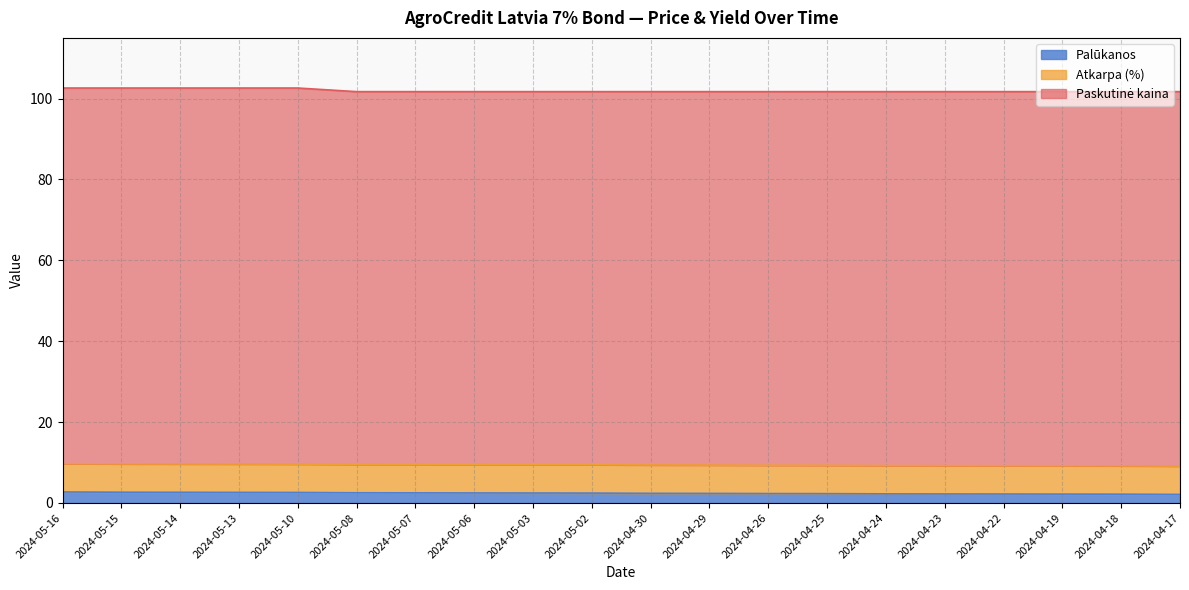

True or false: Palūkanos and Paskutinė kaina intersect in this chart.

False